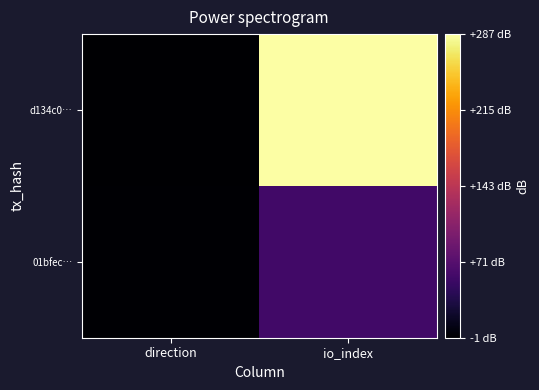

What is the greatest value displayed?

287